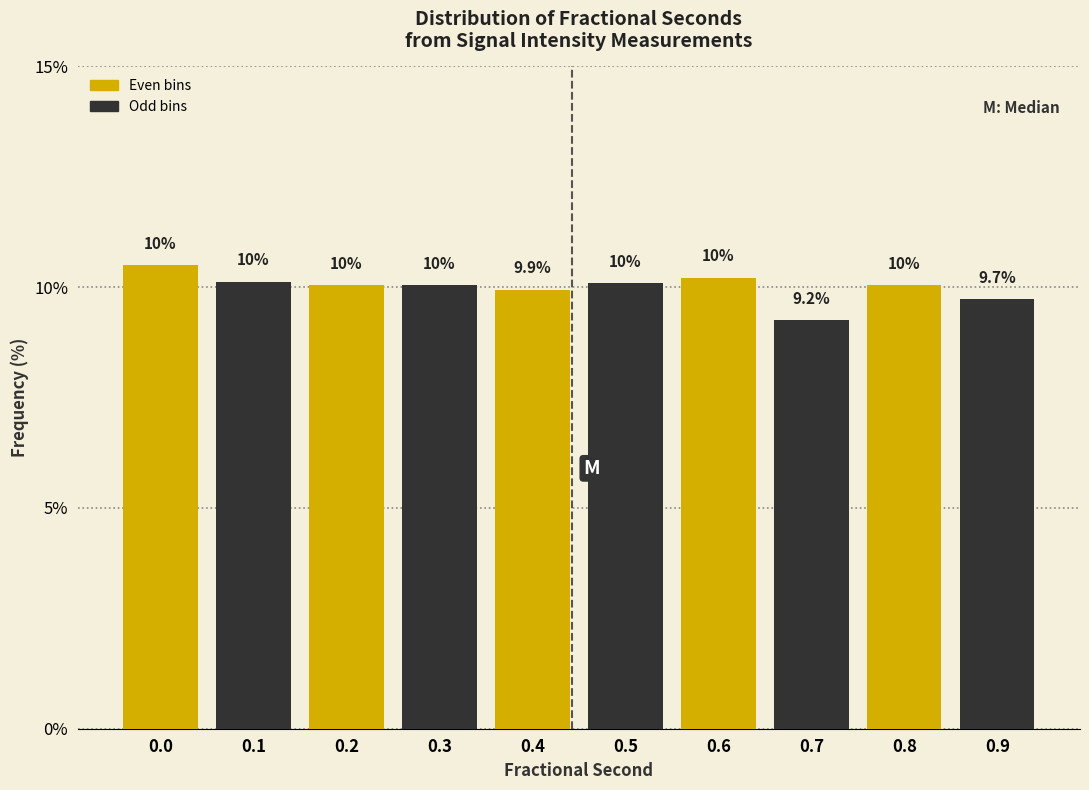

Reading left to right, transcribe all the data shown in this chart.

10.5	10.1	10.1	10.1	9.9	10.1	10.2	9.2	10.0	9.7